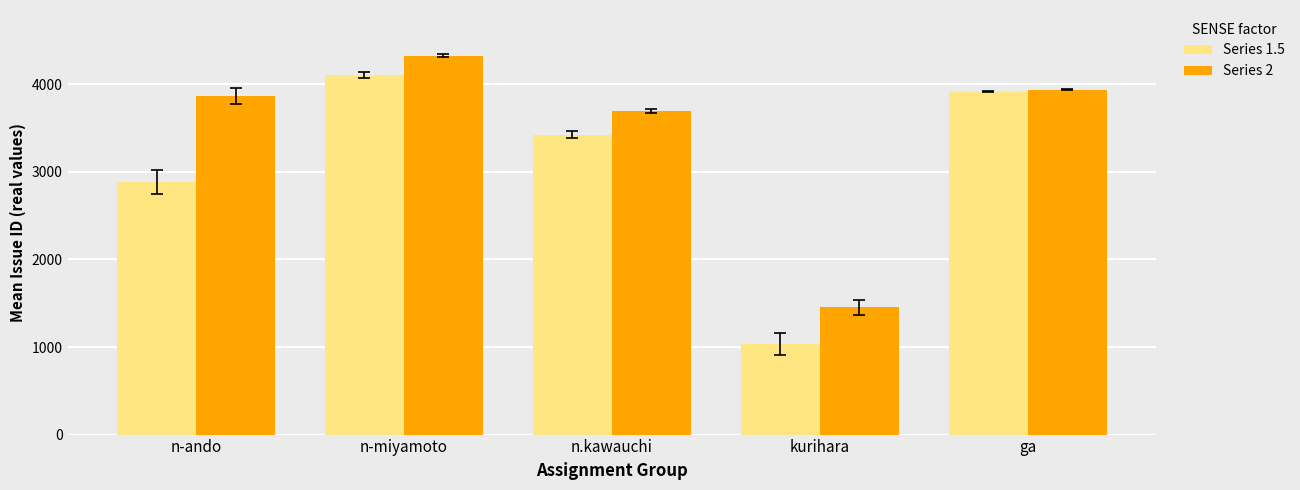

What is the greatest value displayed?

4329.0